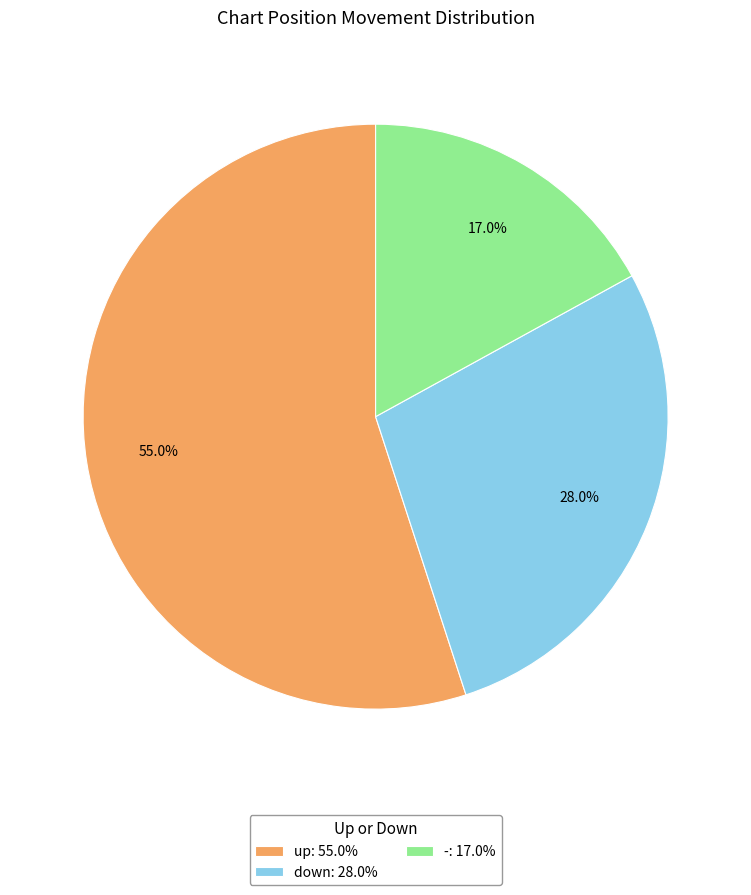

Does any single category account for the majority?

Yes